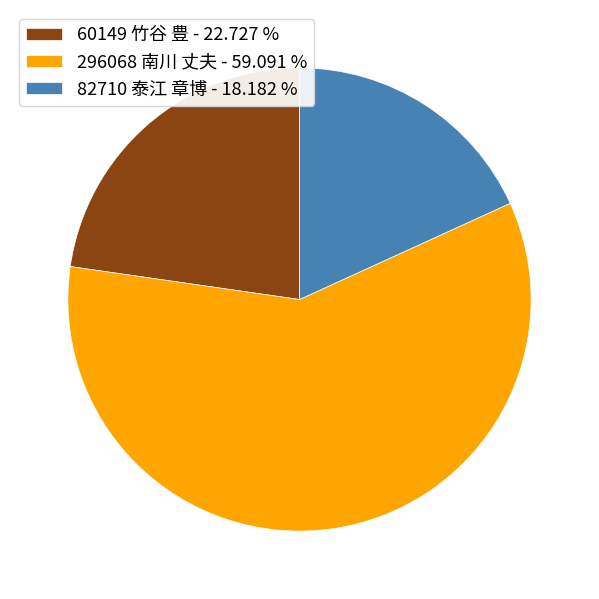

Approximately how many times larger is the value at 296068 南川 丈夫 - 59.091 % compared to 82710 泰江 章博 - 18.182 %?

3.2